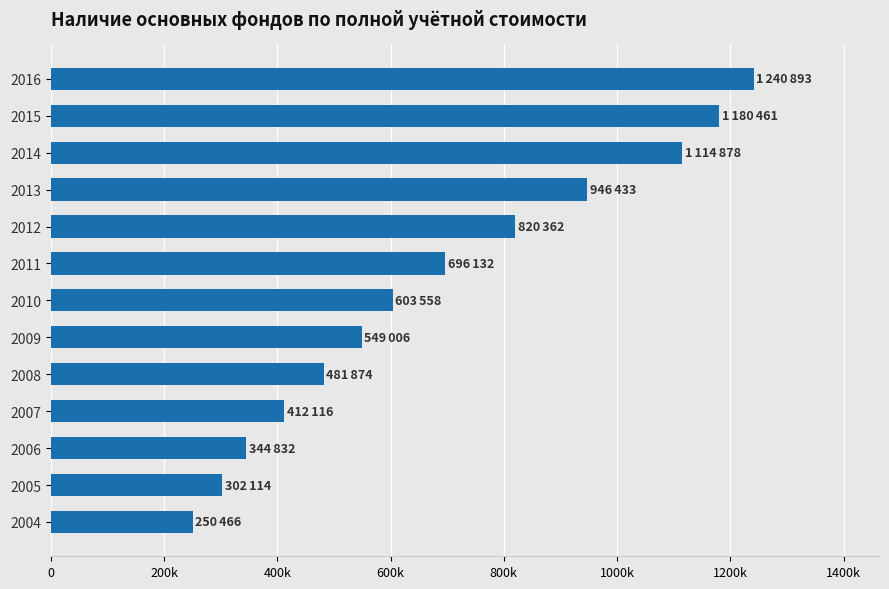

Are the bars horizontal?

Yes